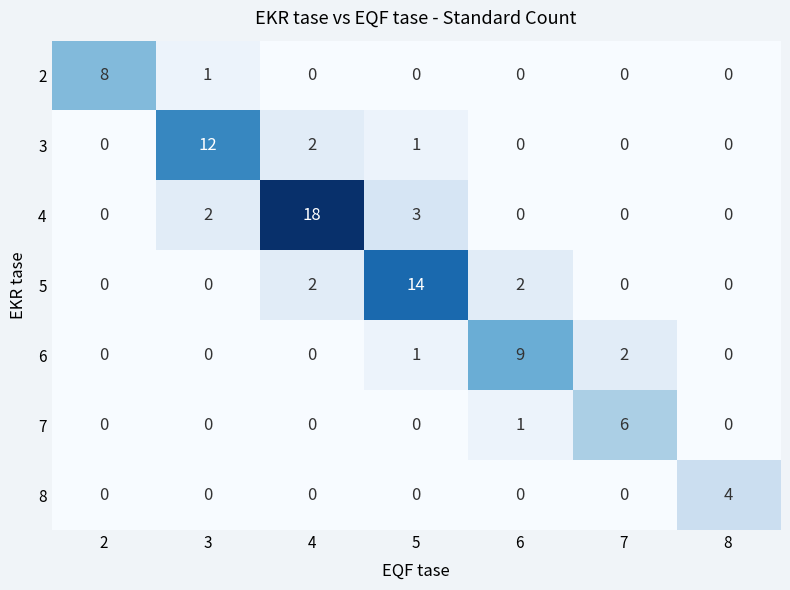

What is the total value across all series at 7?

8